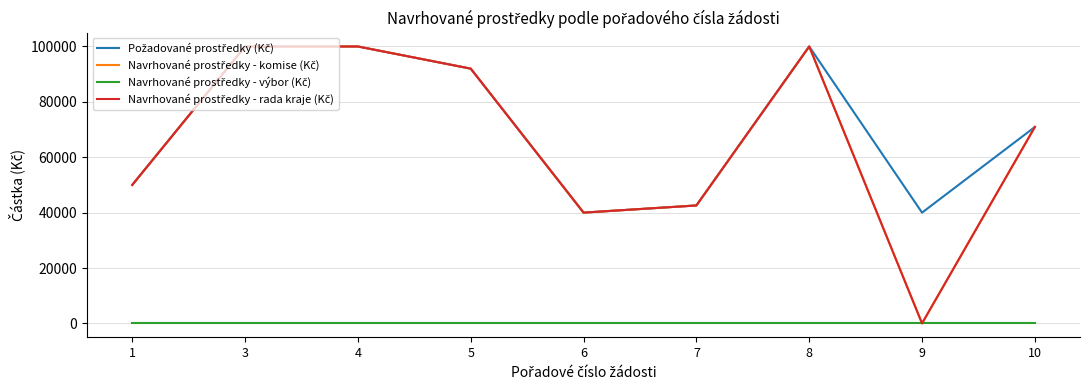

Which category has the highest value in the Navrhované prostředky - výbor (Kč) series?

1